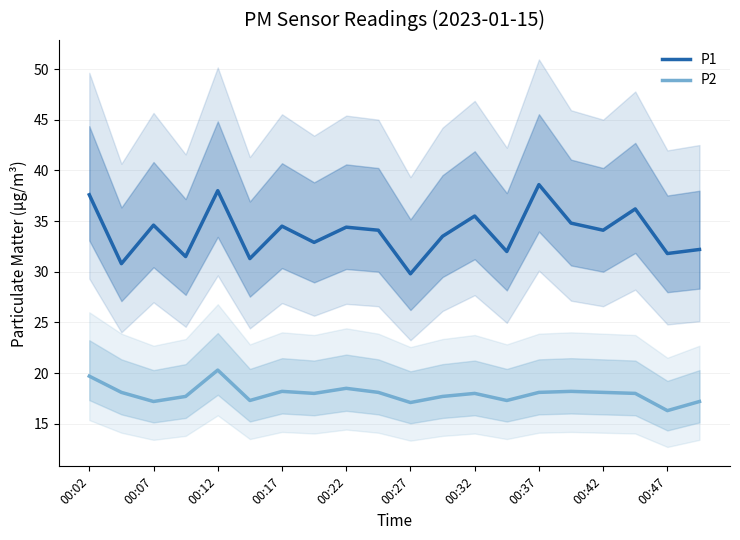

What is the sum of all P1 values?

678.2